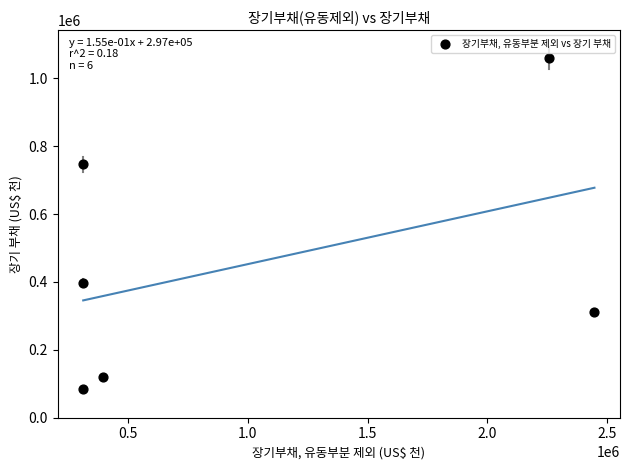

What is the range of X values (max minus min)?

2136181